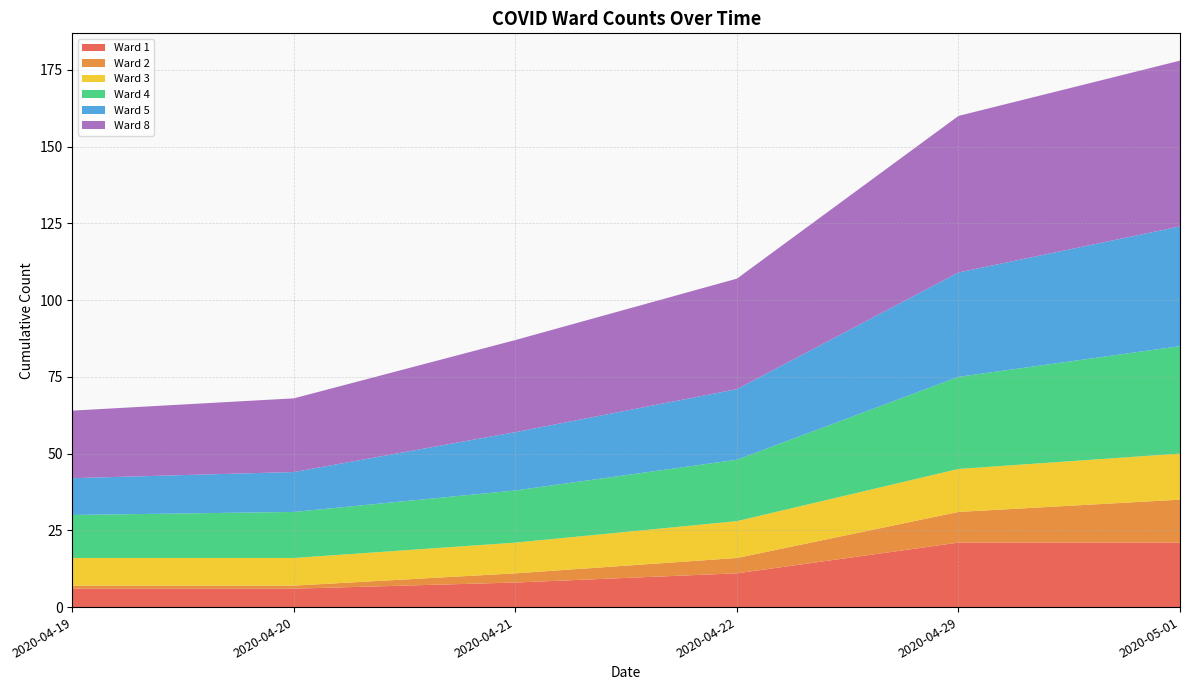

Reading right to left, what are all the values shown in this chart?

Ward 1: 2020-05-01=21	2020-04-29=21	2020-04-22=11	2020-04-21=8	2020-04-20=6	2020-04-19=6
Ward 2: 2020-05-01=14	2020-04-29=10	2020-04-22=5	2020-04-21=3	2020-04-20=1	2020-04-19=1
Ward 3: 2020-05-01=15	2020-04-29=14	2020-04-22=12	2020-04-21=10	2020-04-20=9	2020-04-19=9
Ward 4: 2020-05-01=35	2020-04-29=30	2020-04-22=20	2020-04-21=17	2020-04-20=15	2020-04-19=14
Ward 5: 2020-05-01=39	2020-04-29=34	2020-04-22=23	2020-04-21=19	2020-04-20=13	2020-04-19=12
Ward 8: 2020-05-01=54	2020-04-29=51	2020-04-22=36	2020-04-21=30	2020-04-20=24	2020-04-19=22